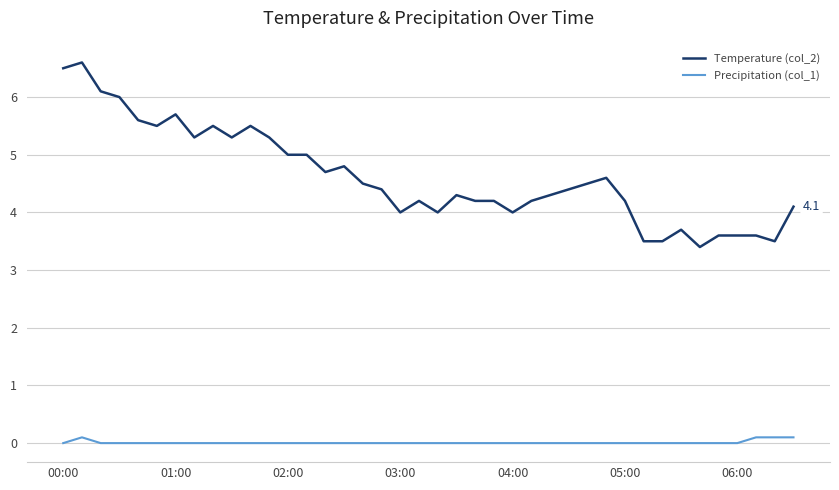

Is this an area chart (filled region under the line)?

No